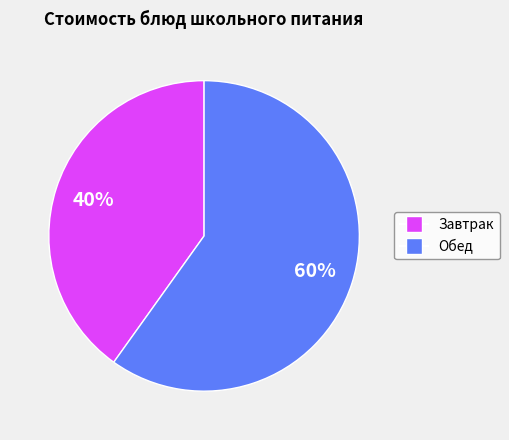

How many segments does this pie chart have?

2